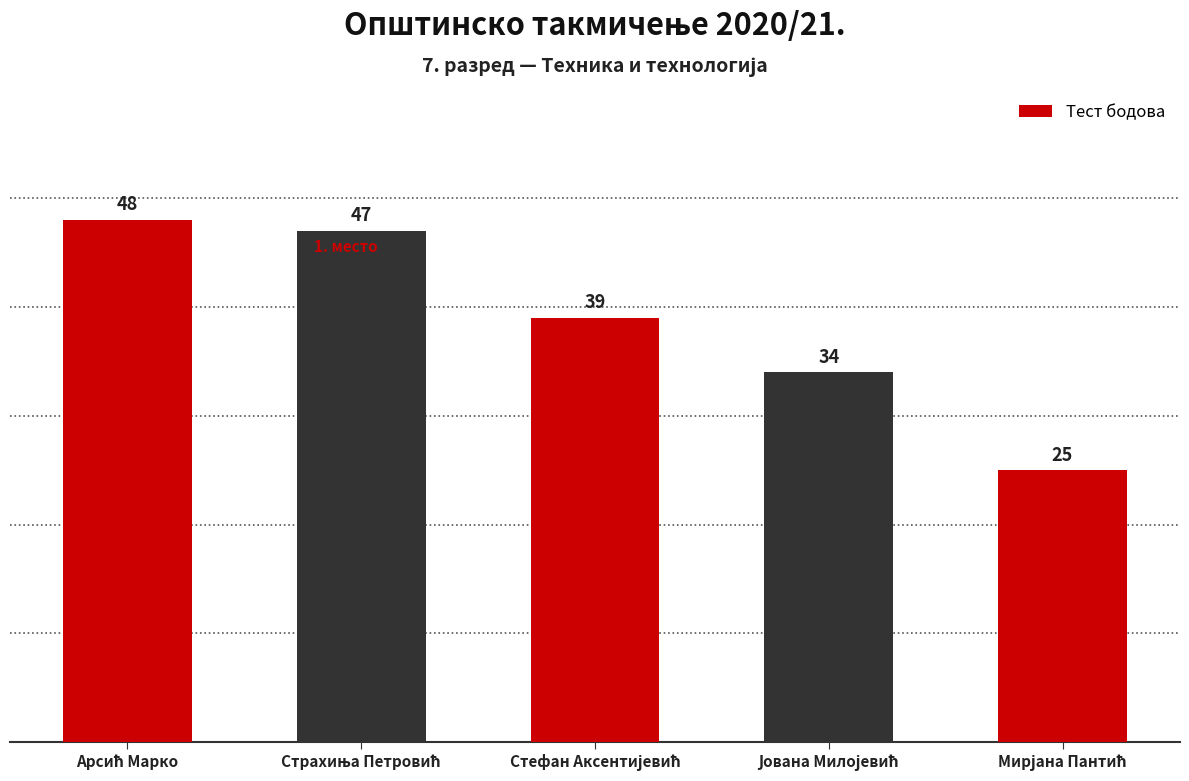

Does the chart contain any negative values?

No